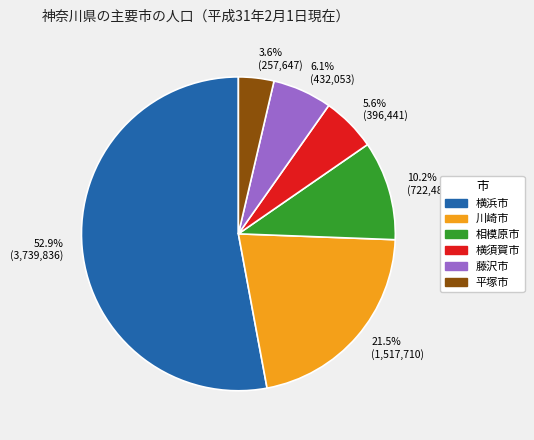

Which has a higher value, 川崎市 or 横須賀市?

川崎市